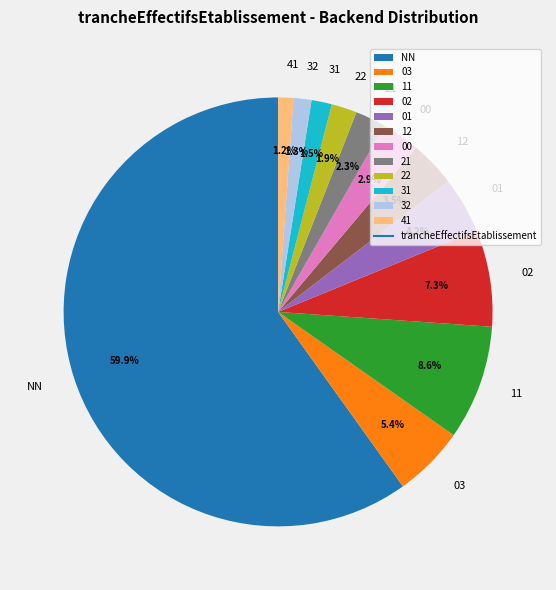

What is the largest slice in the pie chart?

NN